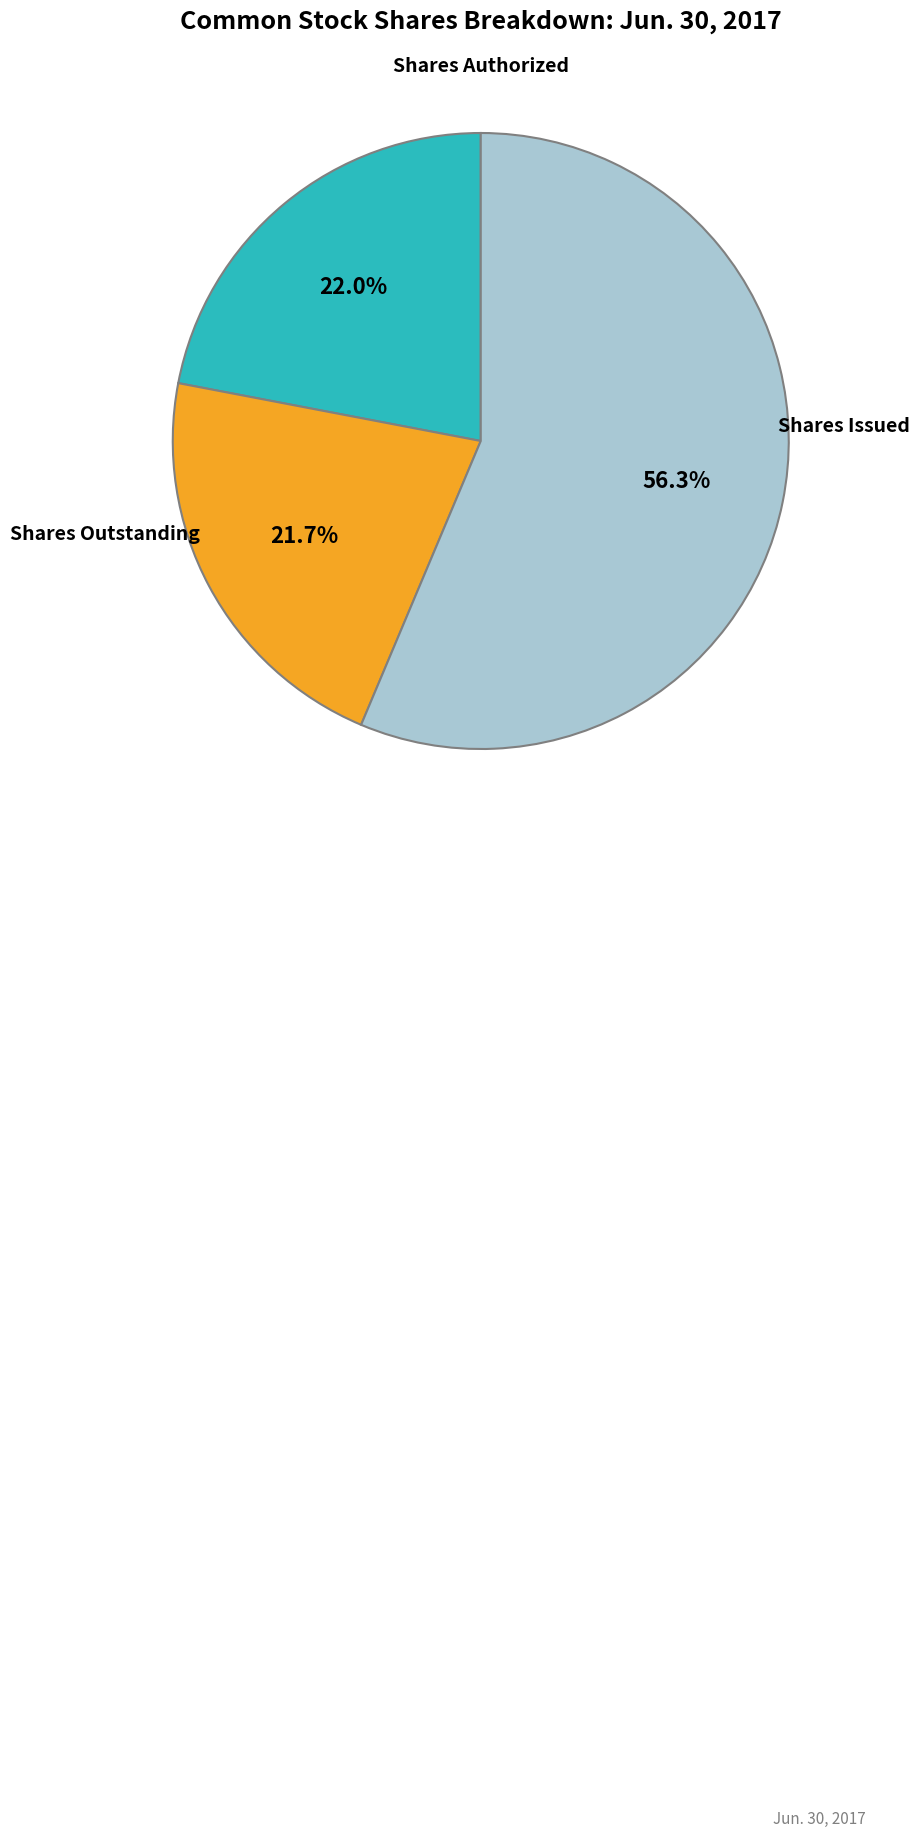

Is there any slice that represents more than half of the pie?

Yes